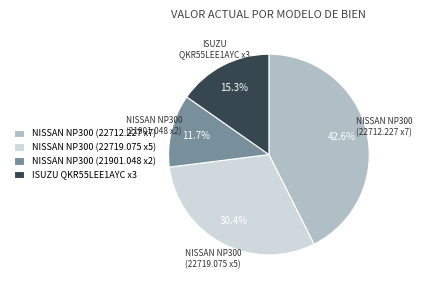

Does any single category account for the majority?

No